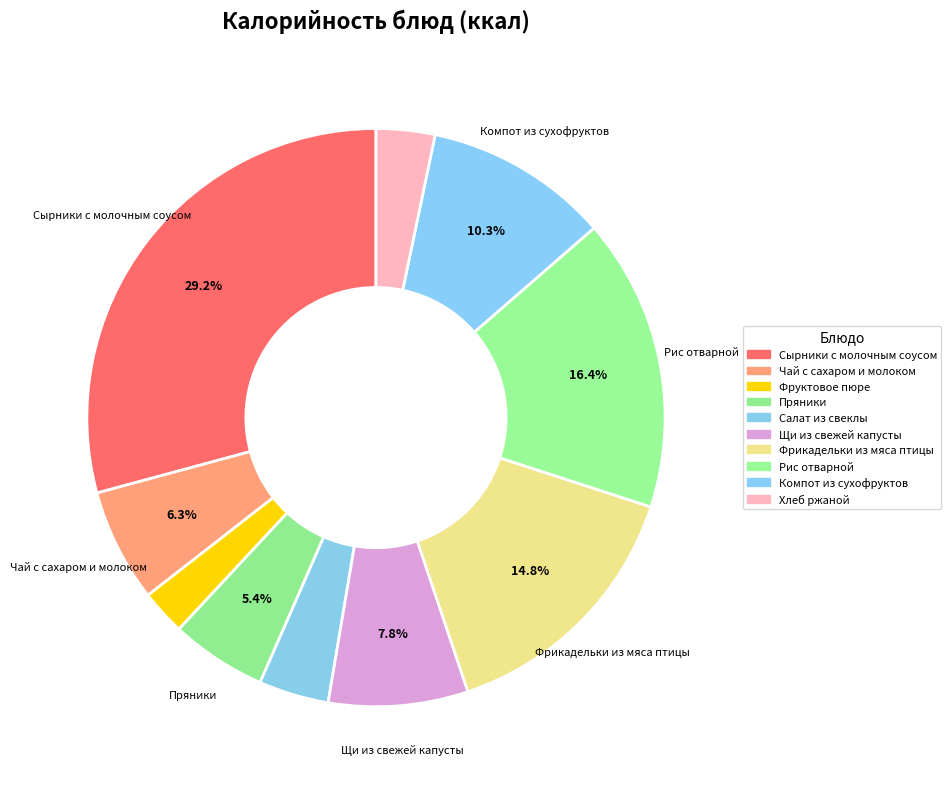

How many segments does this pie chart have?

10